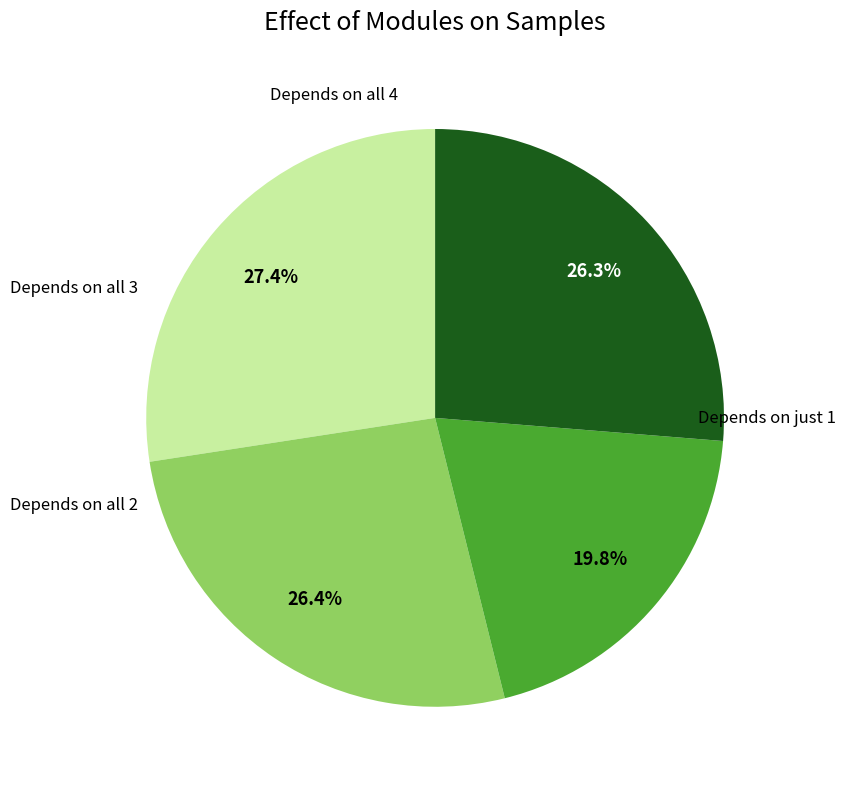

Does any single category account for the majority?

No